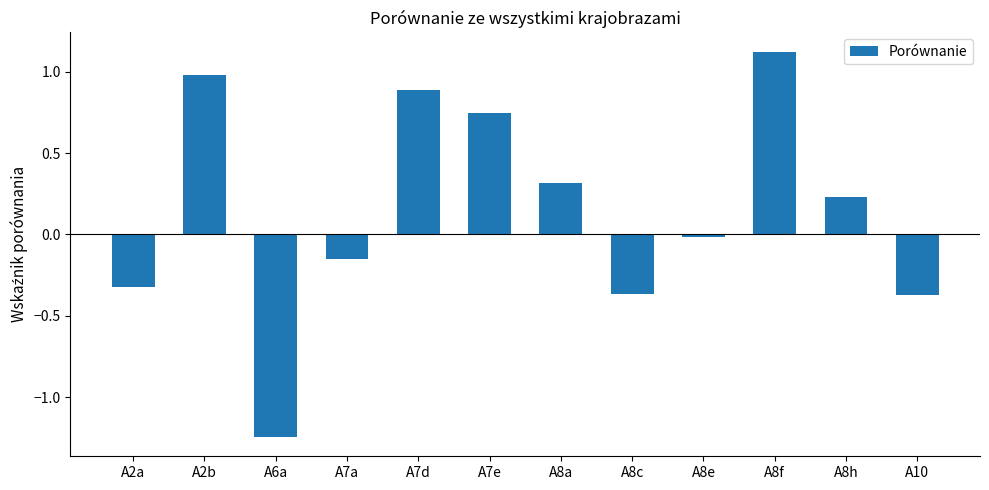

The value at A8a is 0.3. True or false?

True